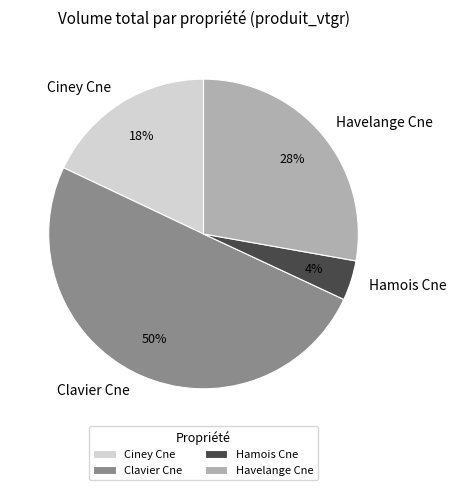

How many slices are in this pie chart?

4